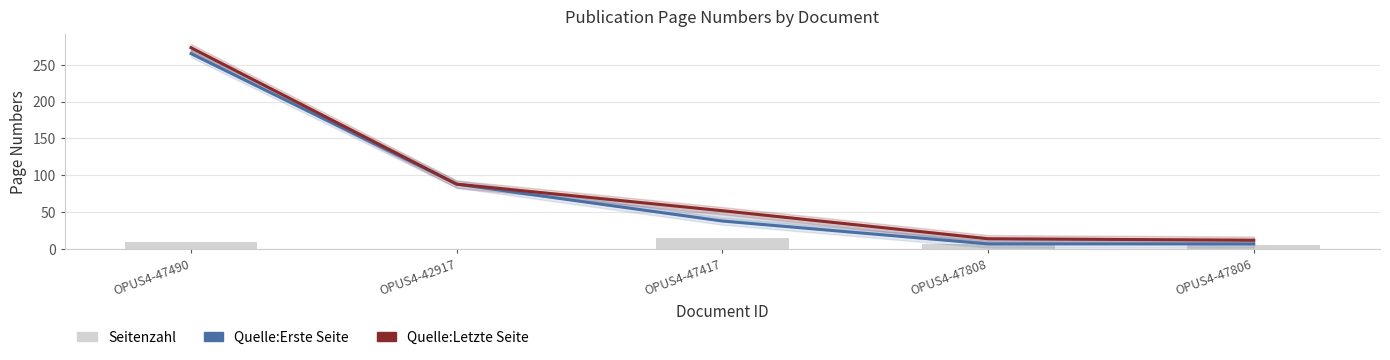

Is it true that Quelle:Letzte Seite equals 136 at OPUS4-47490?

False